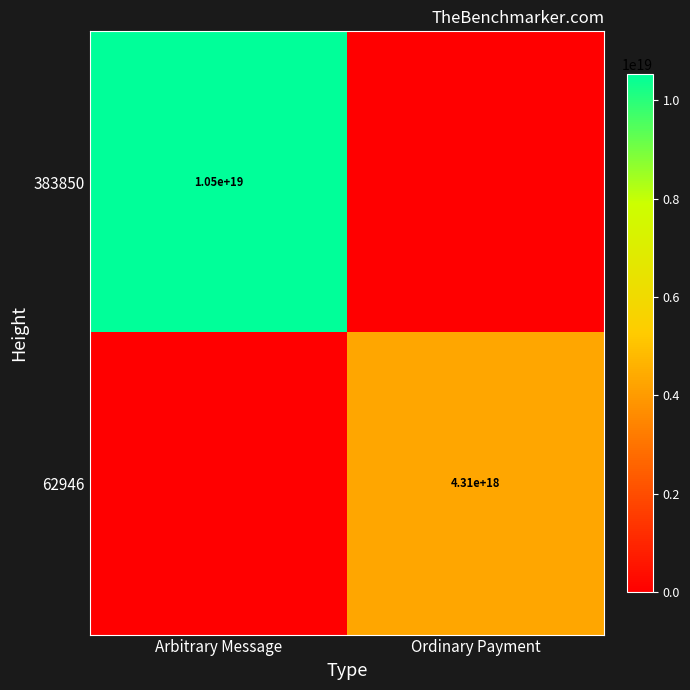

The 383850 series shows 10500000000000000000 at Arbitrary Message. True or false?

True